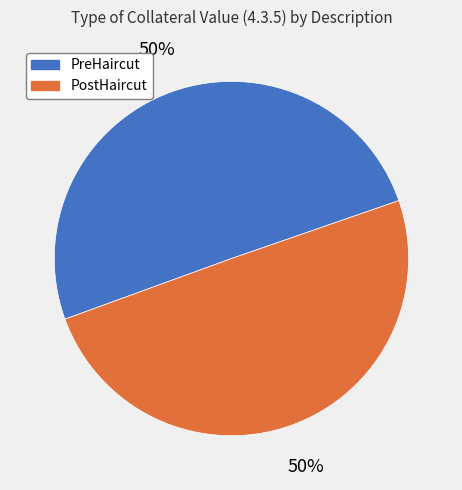

Do PreHaircut and PostHaircut together represent more than half of the pie?

Yes